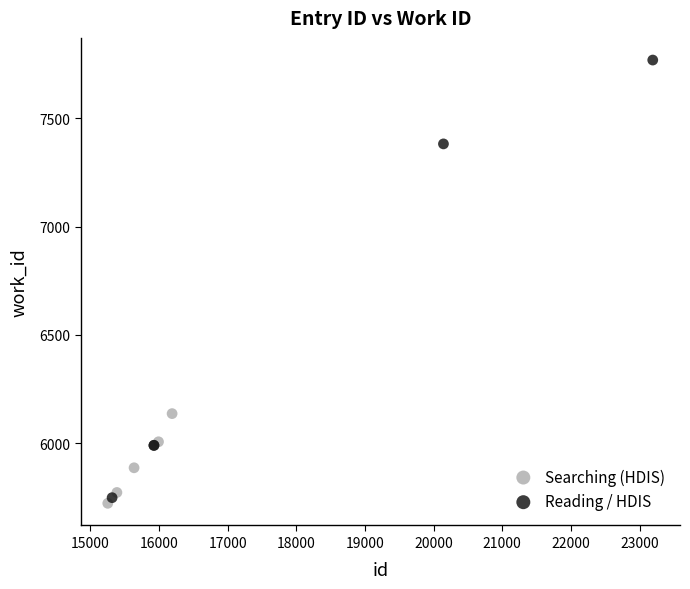

Which series has the widest spread of Y values?

Reading / HDIS